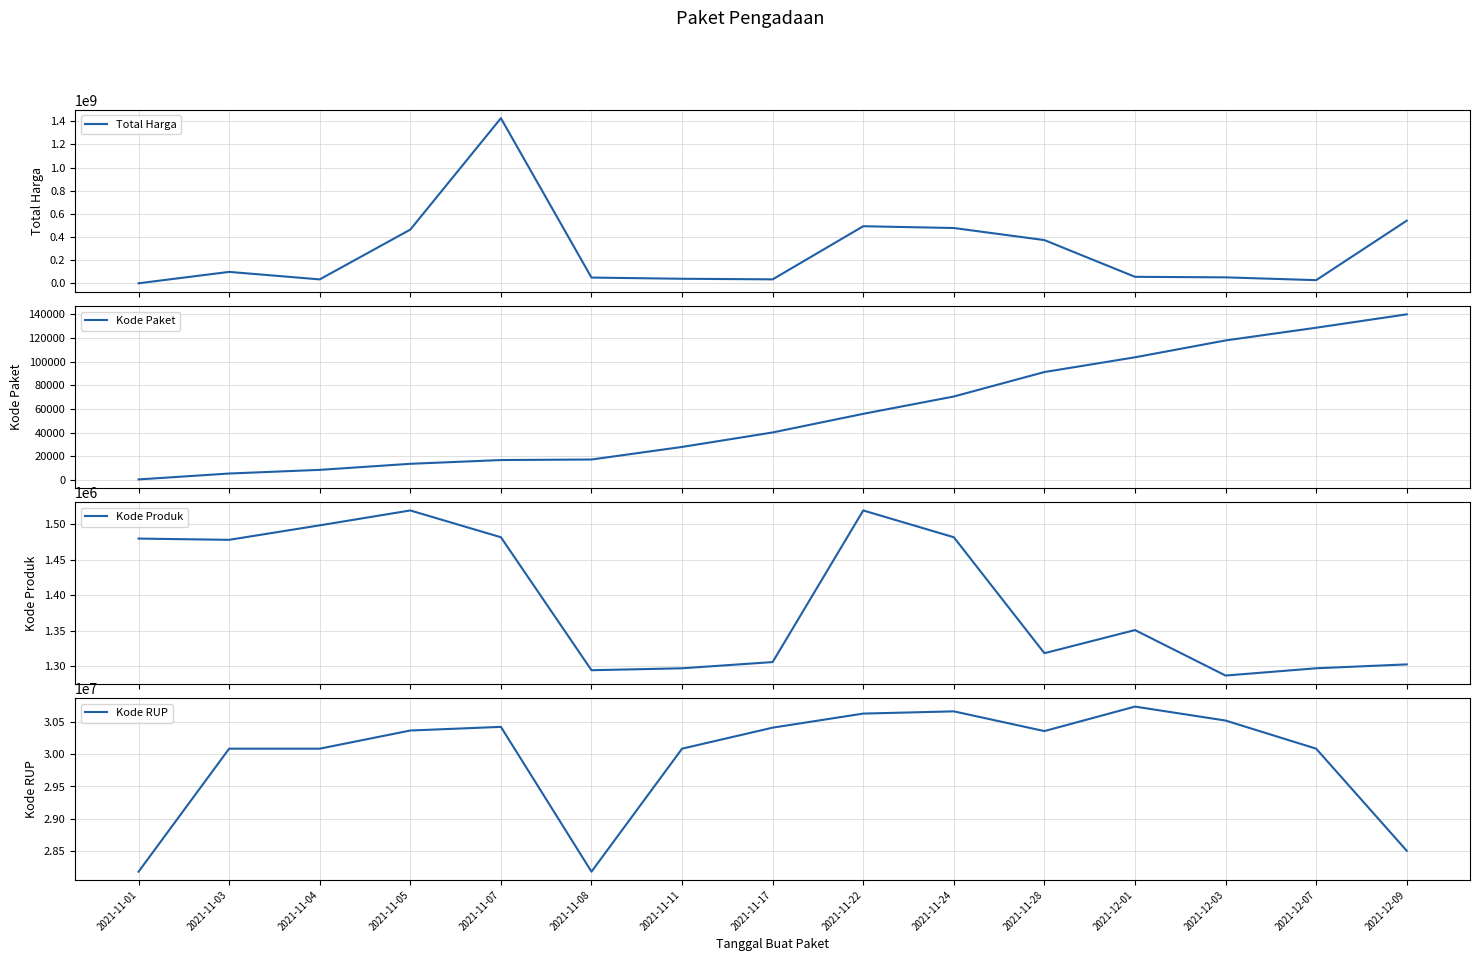

At which label does Kode Produk first exceed 1350905?

2021-11-01